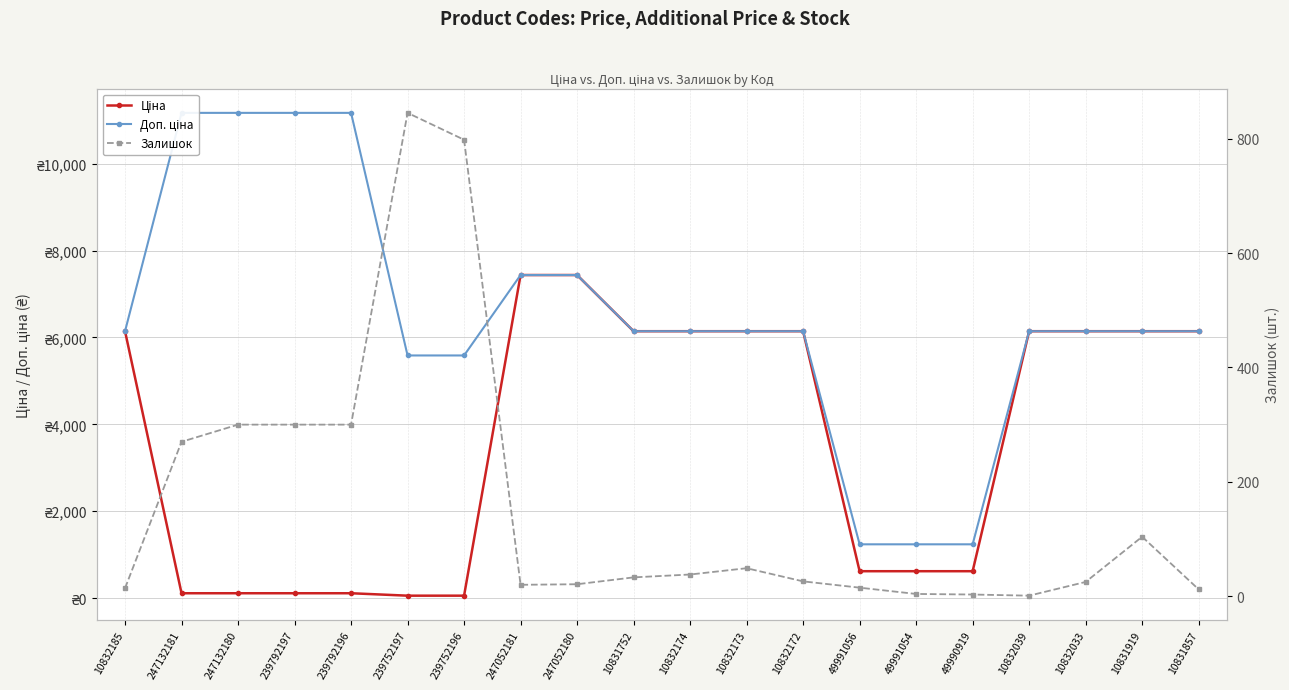

What is the difference between the maximum and minimum values in the Доп. ціна series?

9931.0